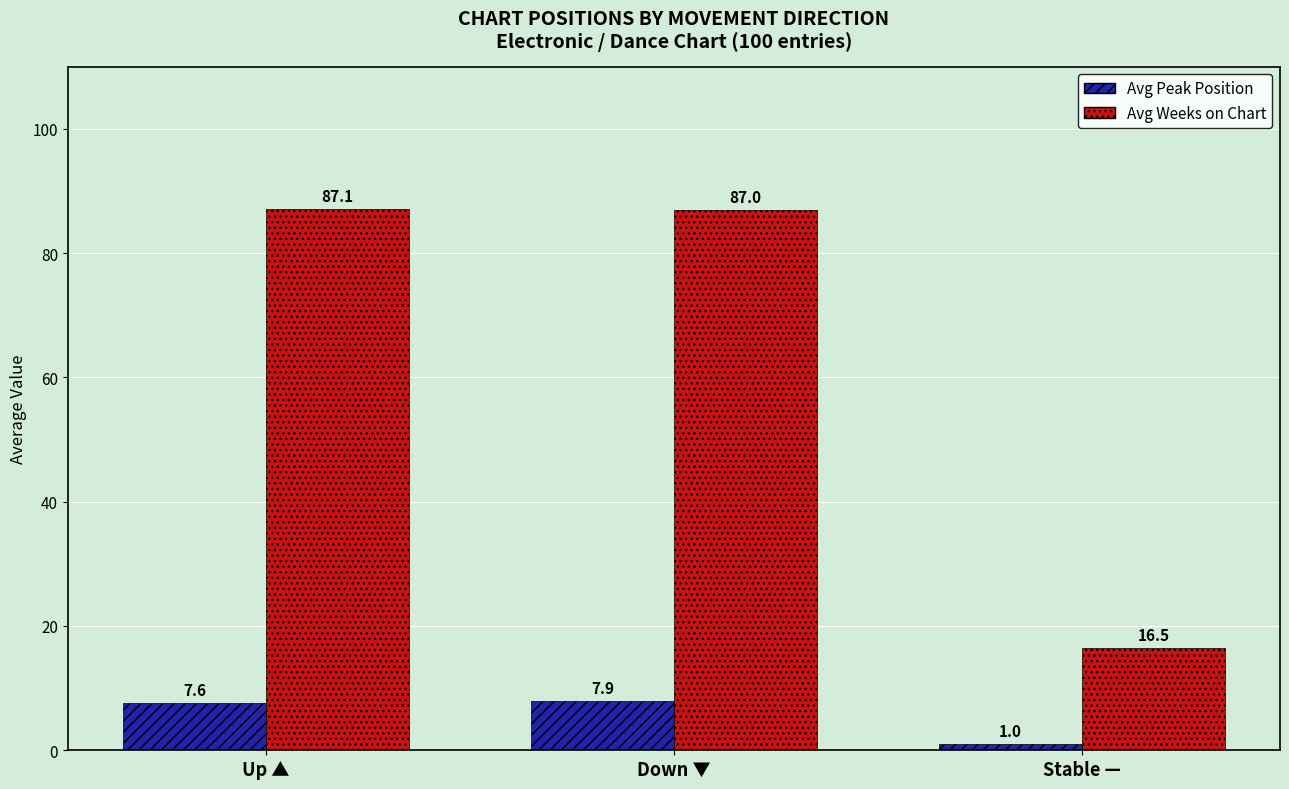

Between Down ▼ and Stable —, which series saw the biggest shift?

Avg Weeks on Chart